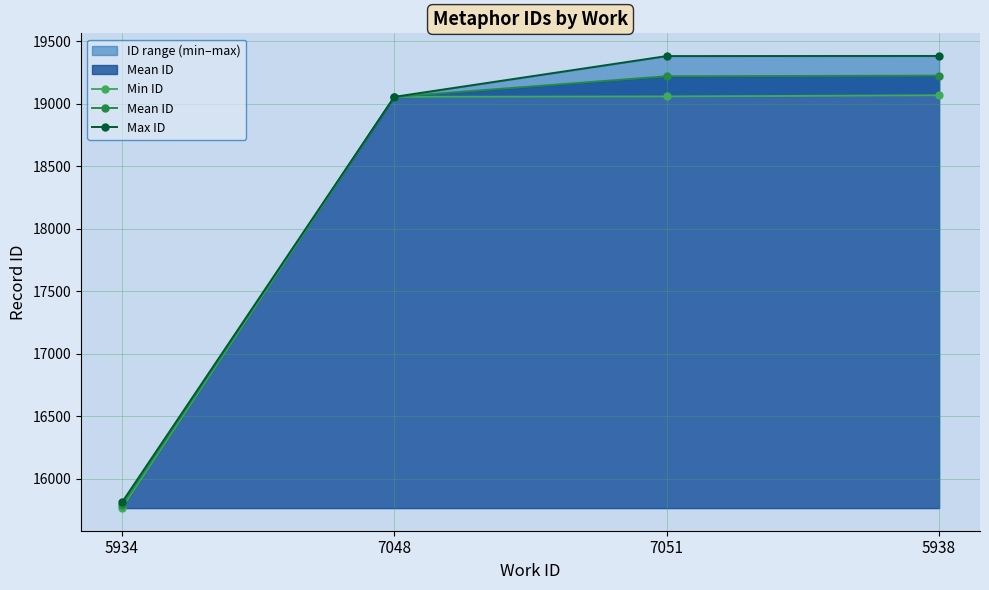

True or false: Mean ID and Max ID cross at least once.

False